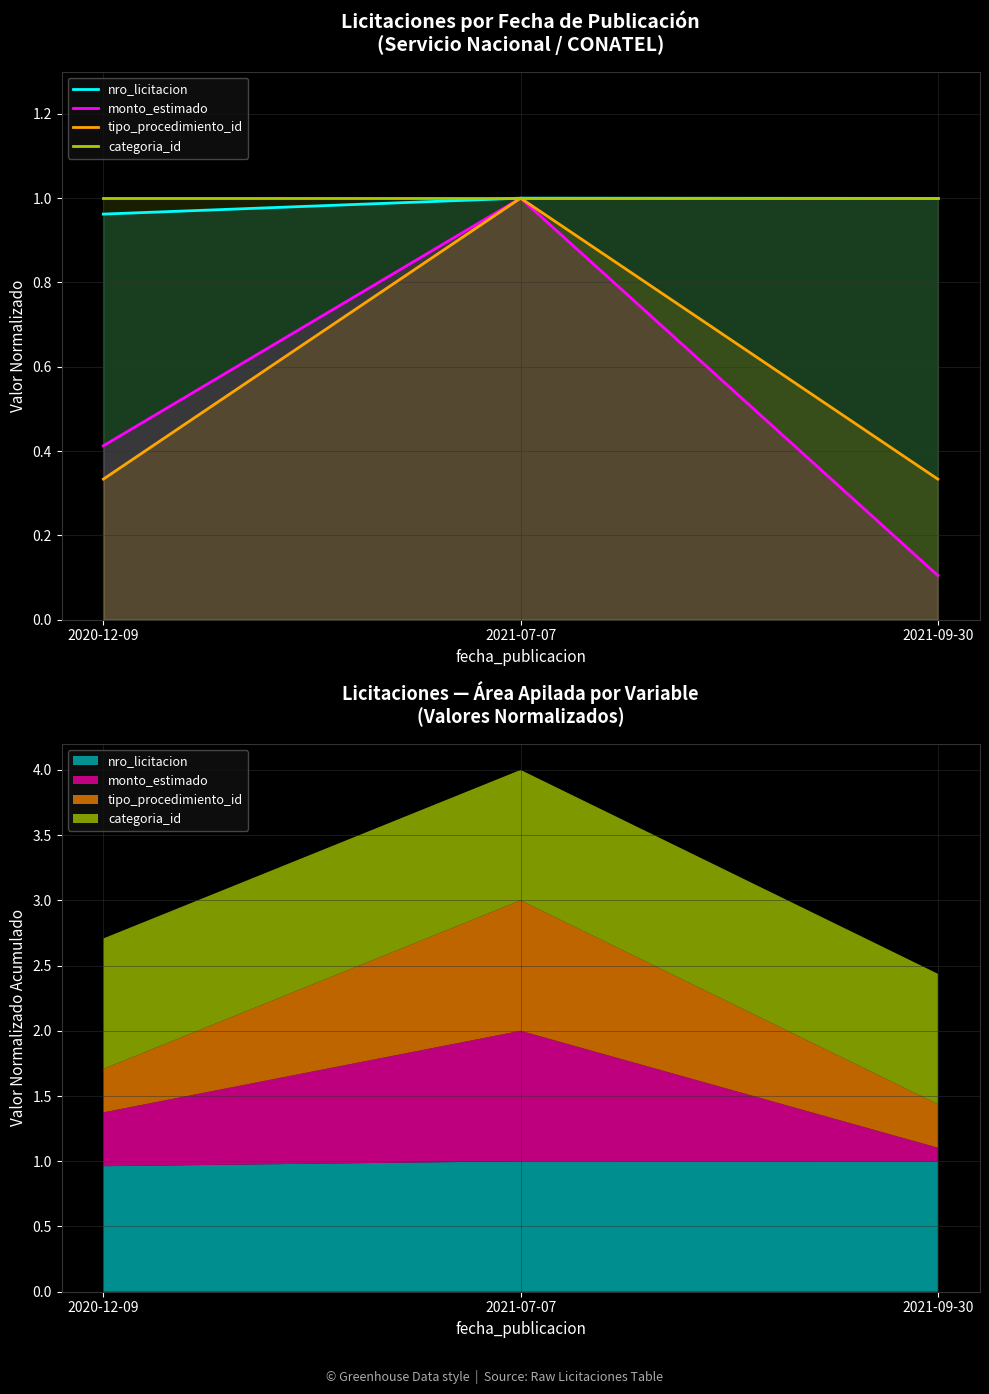

Reading left to right, extract all data points from this chart.

nro_licitacion: 2020-12-09=1.0	2021-07-07=1.0	2021-09-30=1.0
monto_estimado: 2020-12-09=0.4	2021-07-07=1.0	2021-09-30=0.1
tipo_procedimiento_id: 2020-12-09=0.3	2021-07-07=1.0	2021-09-30=0.3
categoria_id: 2020-12-09=1.0	2021-07-07=1.0	2021-09-30=1.0